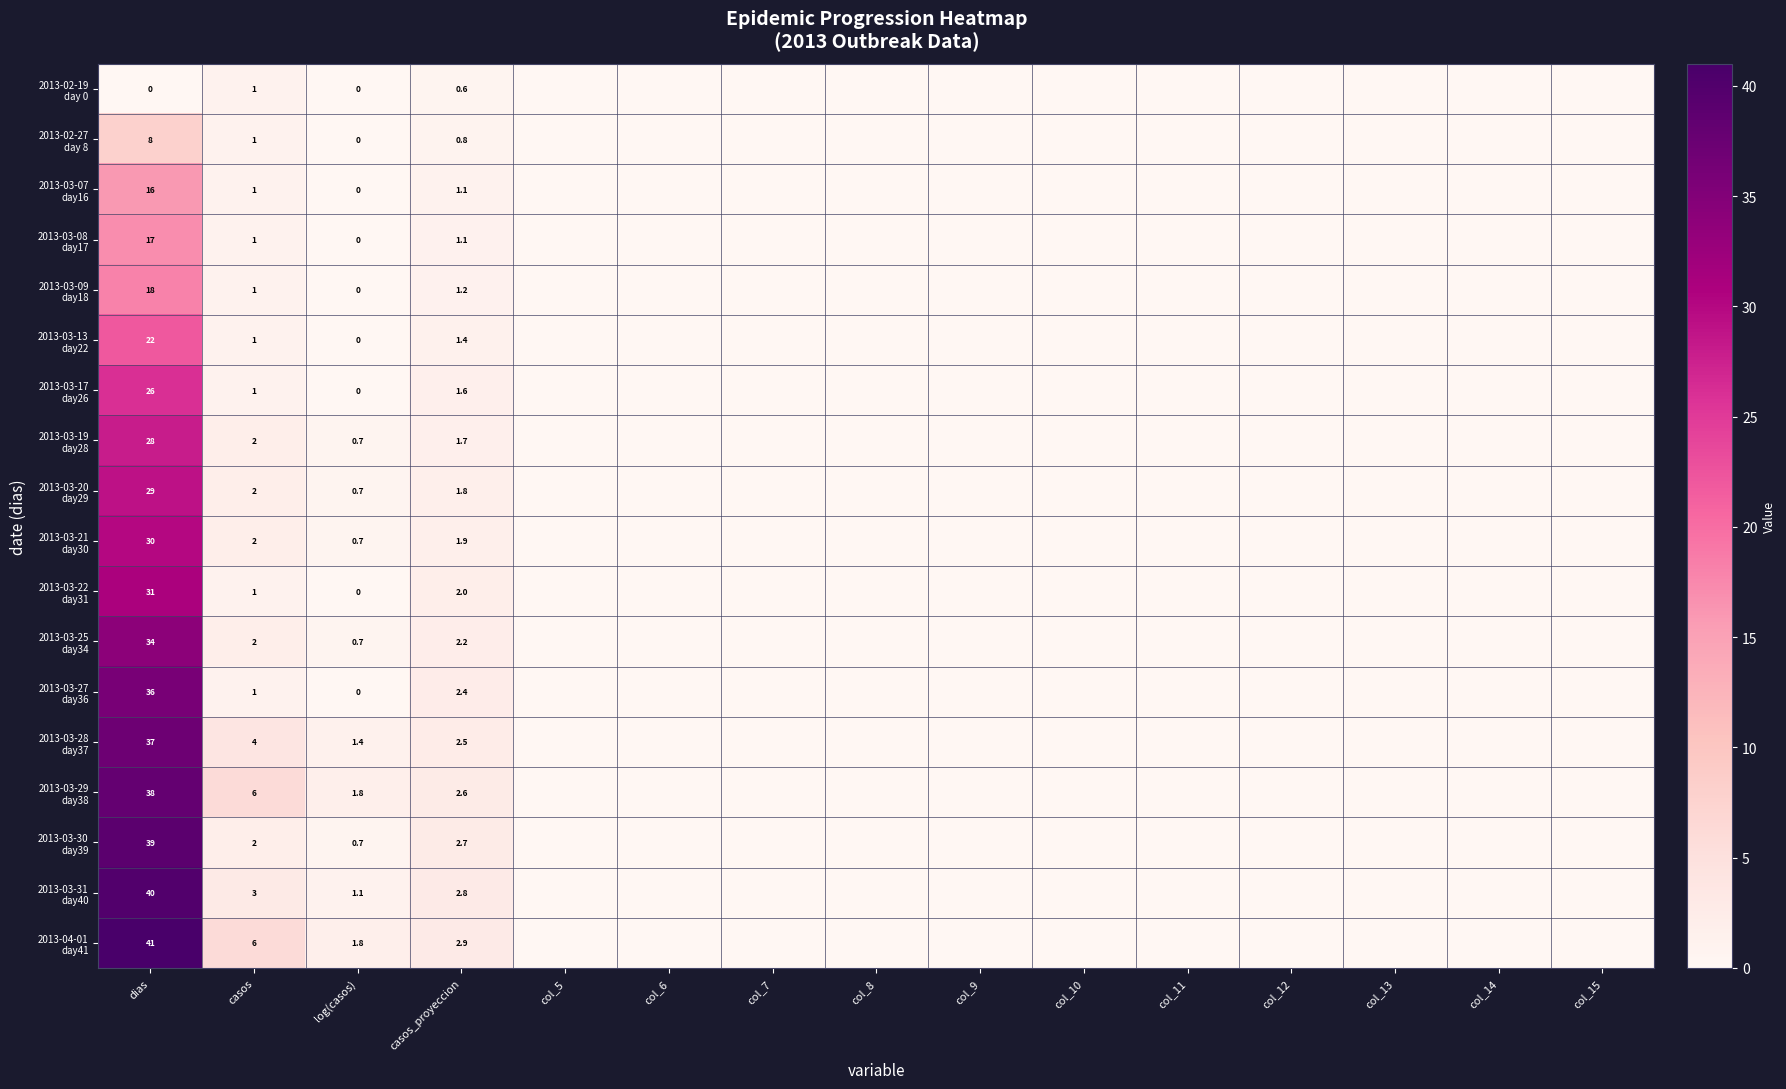

What is the spread (max minus min) of values at casos_proyeccion?

2.3